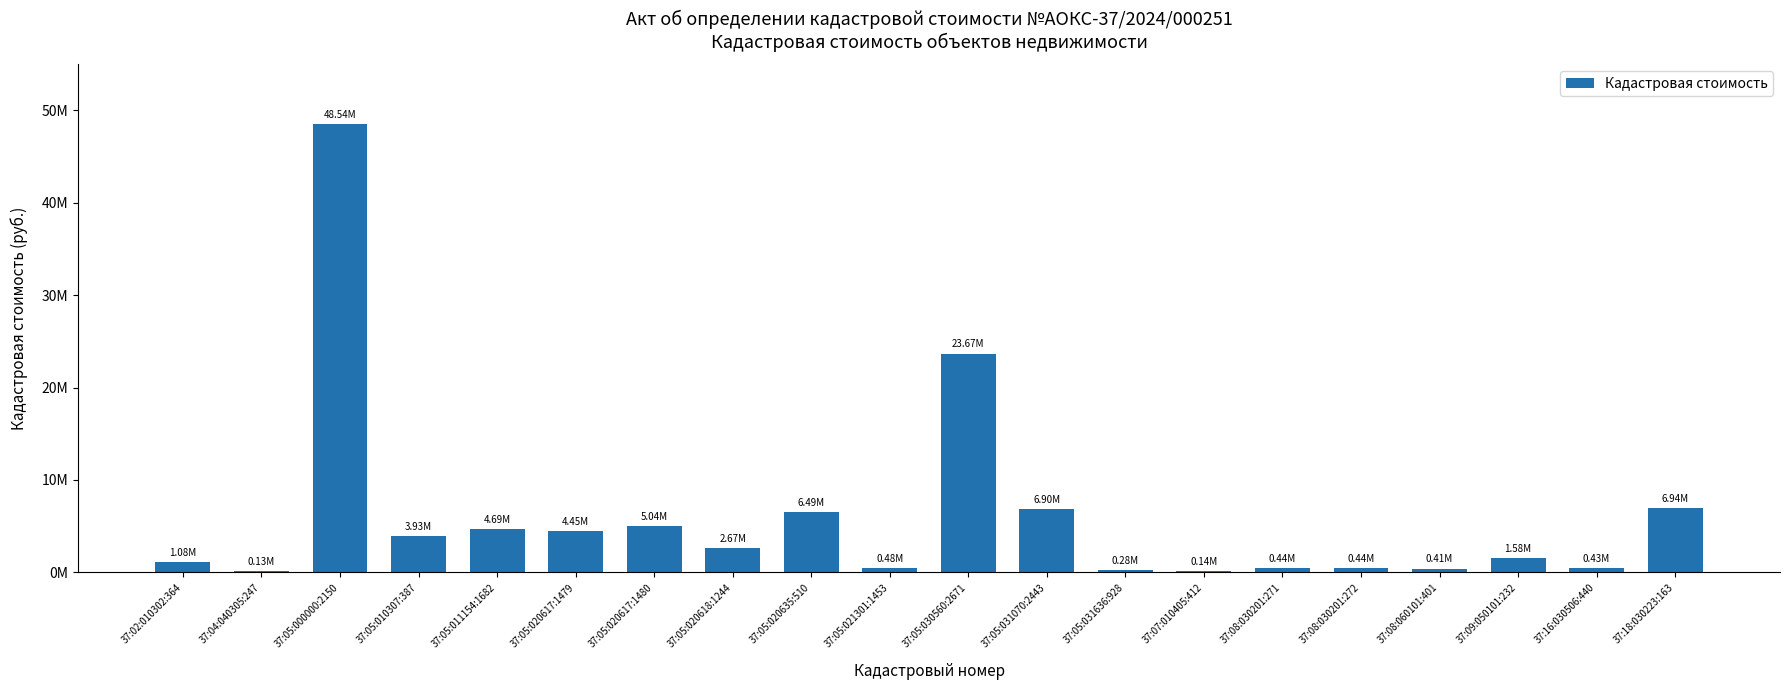

Are the bars horizontal?

No